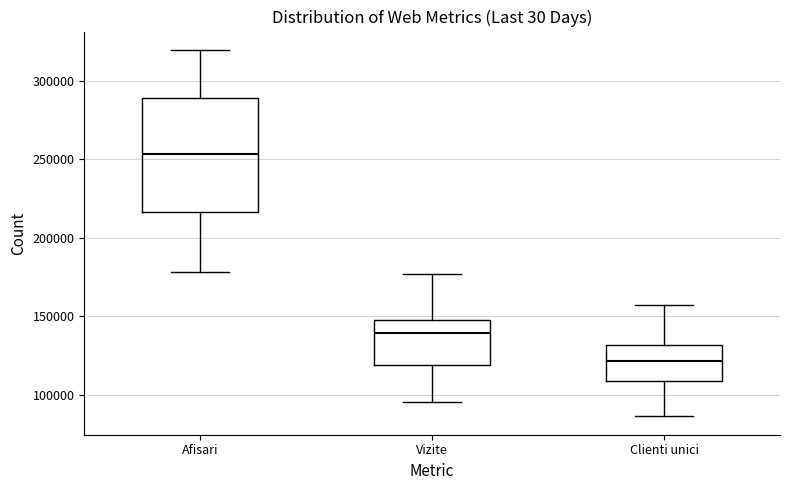

Comparing the boxes themselves (not the whiskers), which one is the tallest?

Afisari